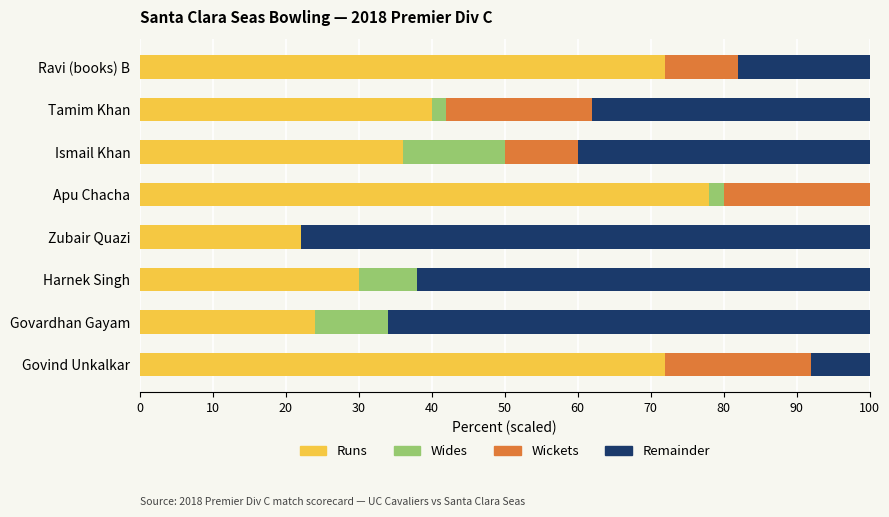

What is the total value across all series at Apu Chacha?

100